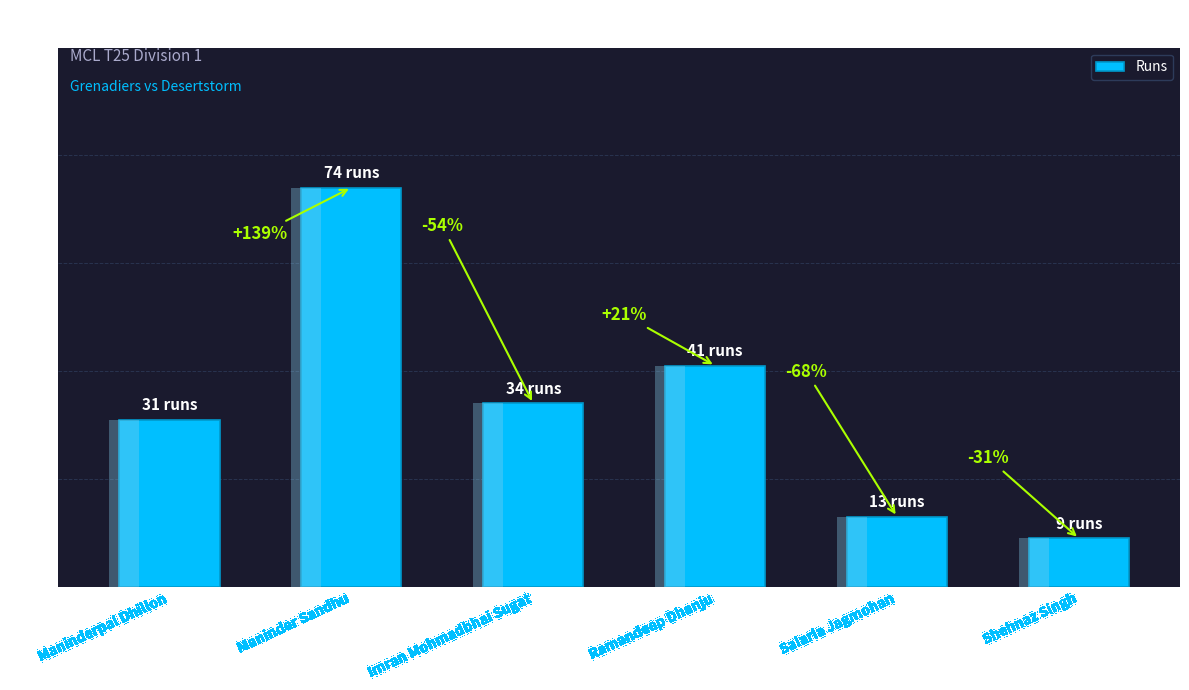

Is it true that the value at Maninderpal Dhillon is 31?

True